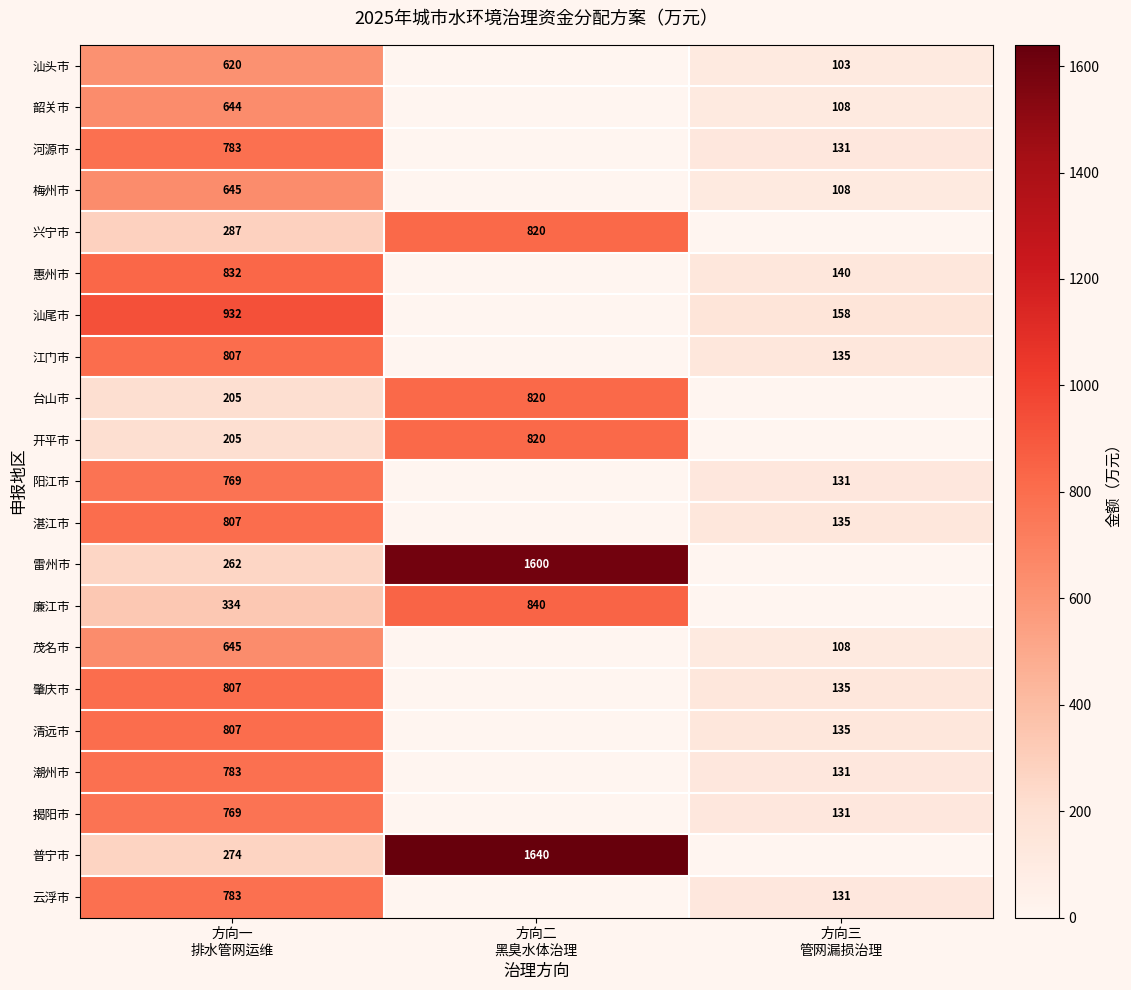

Rank the series at 方向三 管网漏损治理 from lowest to highest value.

兴宁市, 台山市, 开平市, 雷州市, 廉江市, 普宁市, 汕头市, 韶关市, 梅州市, 茂名市, 河源市, 阳江市, 潮州市, 揭阳市, 云浮市, 江门市, 湛江市, 肇庆市, 清远市, 惠州市, 汕尾市